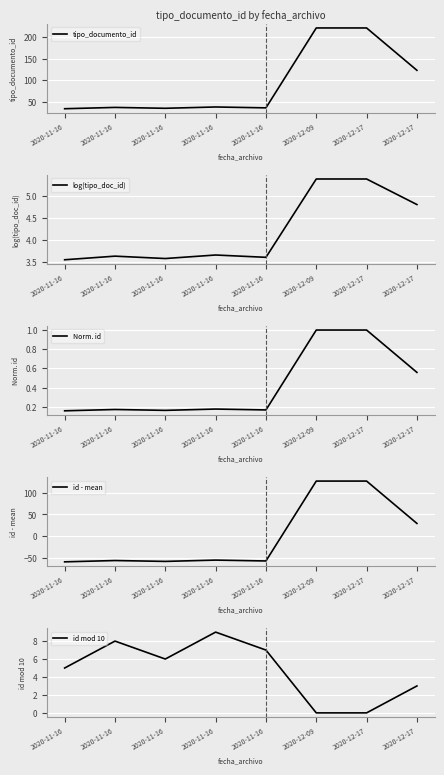

Reading right to left, extract all data points from this chart.

tipo_documento_id: 2020-12-17=123.0	2020-12-17=220.0	2020-12-09=220.0	2020-11-16=37.0	2020-11-16=39.0	2020-11-16=36.0	2020-11-16=38.0	2020-11-16=35.0
log(tipo_doc_id): 2020-12-17=4.8	2020-12-17=5.4	2020-12-09=5.4	2020-11-16=3.6	2020-11-16=3.7	2020-11-16=3.6	2020-11-16=3.6	2020-11-16=3.6
Norm. id: 2020-12-17=0.6	2020-12-17=1.0	2020-12-09=1.0	2020-11-16=0.2	2020-11-16=0.2	2020-11-16=0.2	2020-11-16=0.2	2020-11-16=0.2
id - mean: 2020-12-17=29.5	2020-12-17=126.5	2020-12-09=126.5	2020-11-16=-56.5	2020-11-16=-54.5	2020-11-16=-57.5	2020-11-16=-55.5	2020-11-16=-58.5
id mod 10: 2020-12-17=3.0	2020-12-17=0.0	2020-12-09=0.0	2020-11-16=7.0	2020-11-16=9.0	2020-11-16=6.0	2020-11-16=8.0	2020-11-16=5.0